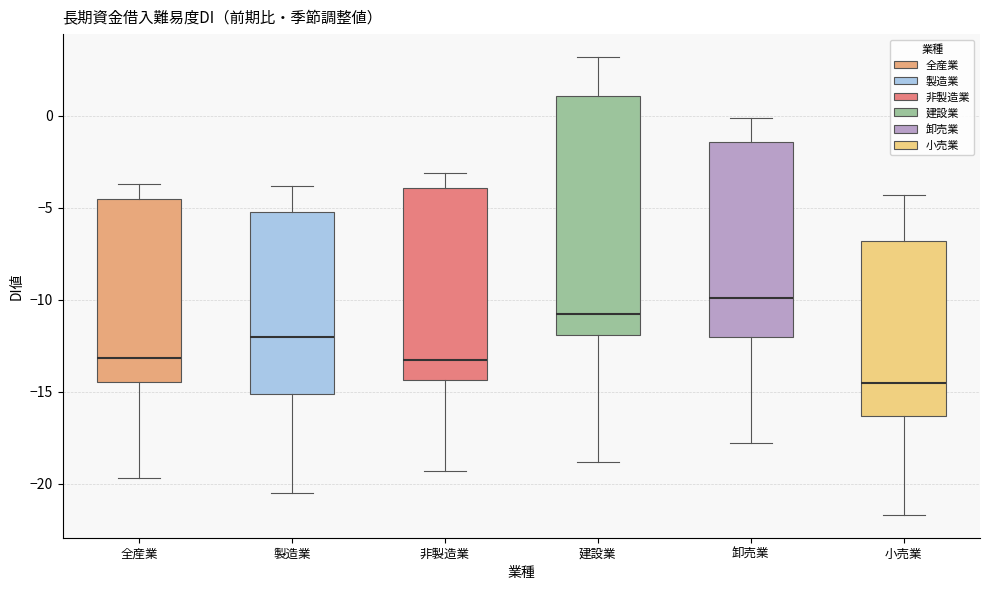

Which box's median line is the highest?

卸売業